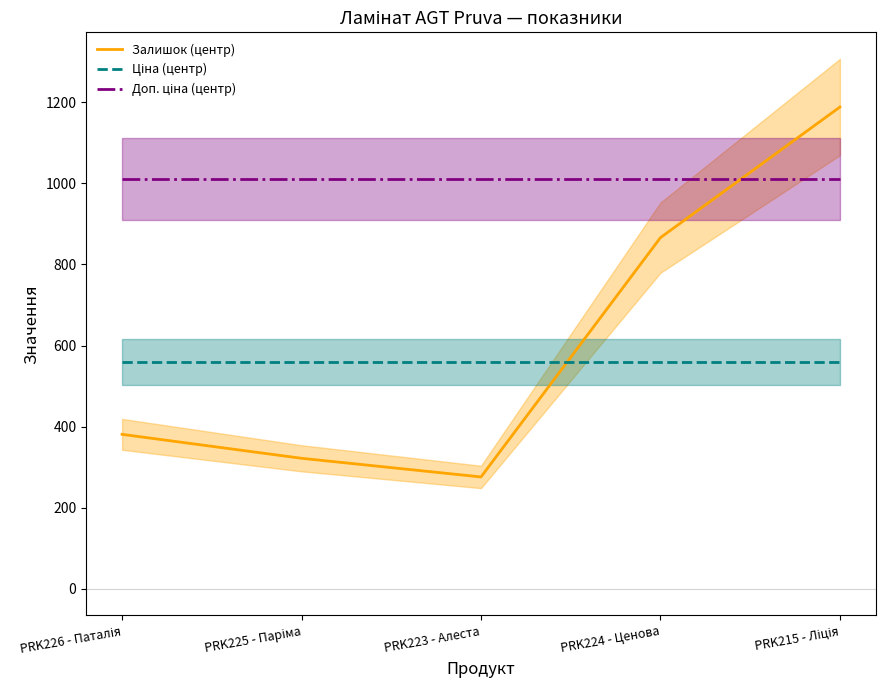

True or false: Доп. ціна (центр) has more than 1 interior local peaks.

False